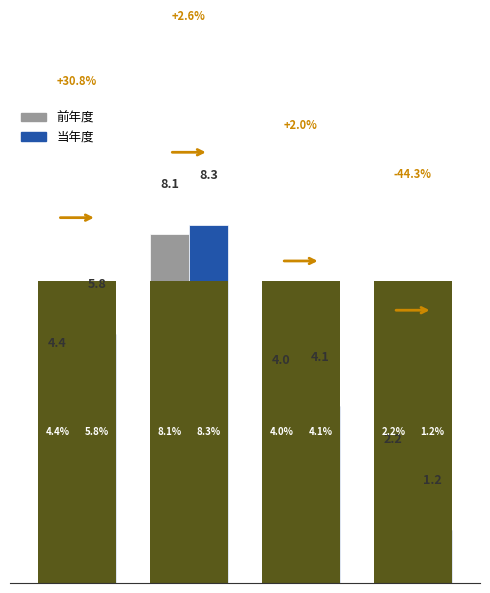

Rank the series by their maximum value, from lowest to highest.

前年度, 当年度